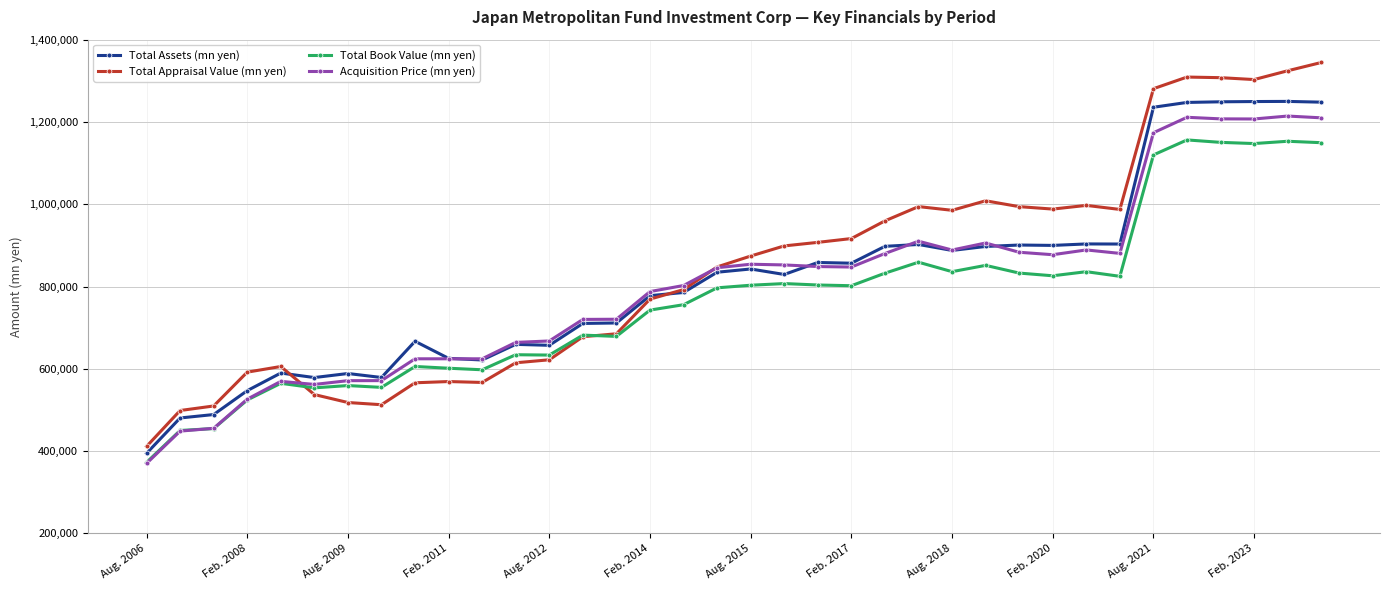

How many data points in Total Book Value (mn yen) are less than 801896?

18